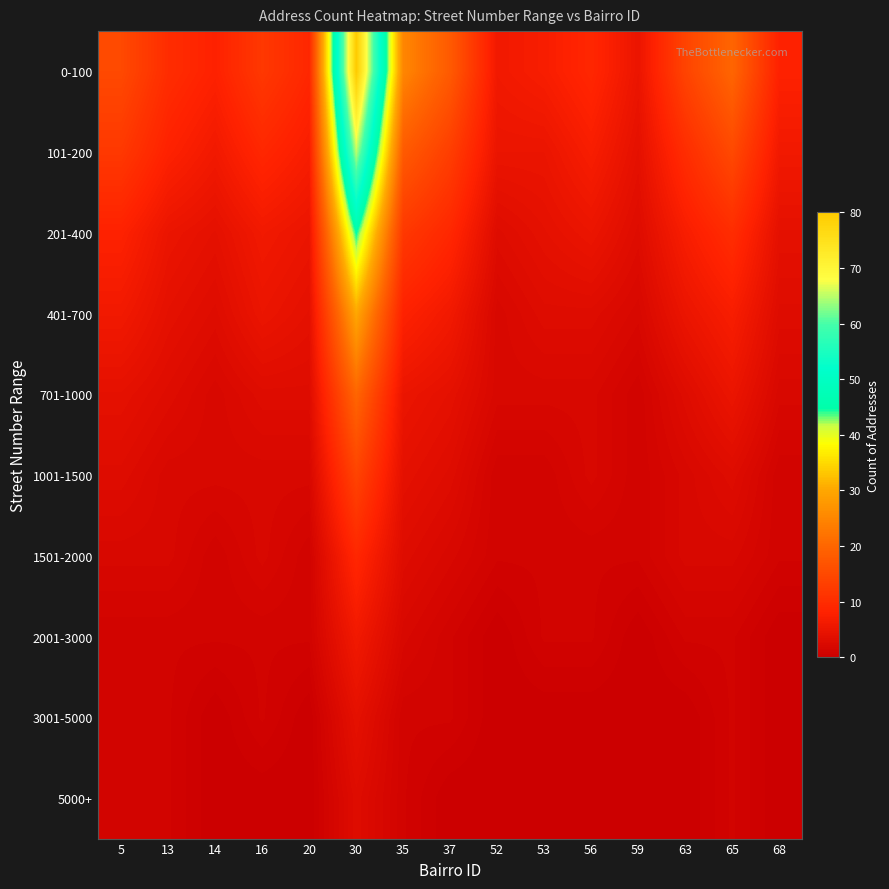

At which category is the sum across all series the highest?

30